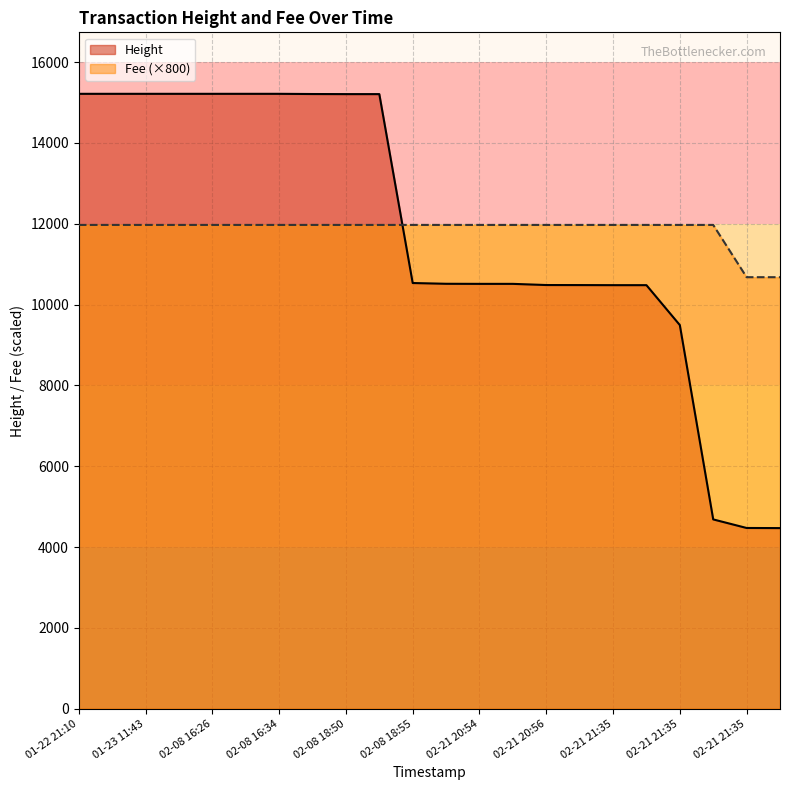

Reading left to right, transcribe all the data shown in this chart.

Height: 15216.0	15216.0	15216.0	15216.0	15216.0	15216.0	15216.0	15211.0	15209.0	15209.0	10534.0	10515.0	10513.0	10513.0	10484.0	10483.0	10481.0	10481.0	9493.0	4684.0	4472.0	4469.0
Fee: 11971.7	11971.7	11971.7	11971.7	11971.7	11971.7	11971.7	11971.7	11971.7	11971.7	11971.7	11971.7	11971.7	11971.7	11971.7	11971.7	11971.7	11971.7	11971.7	11971.7	10678.1	10678.1